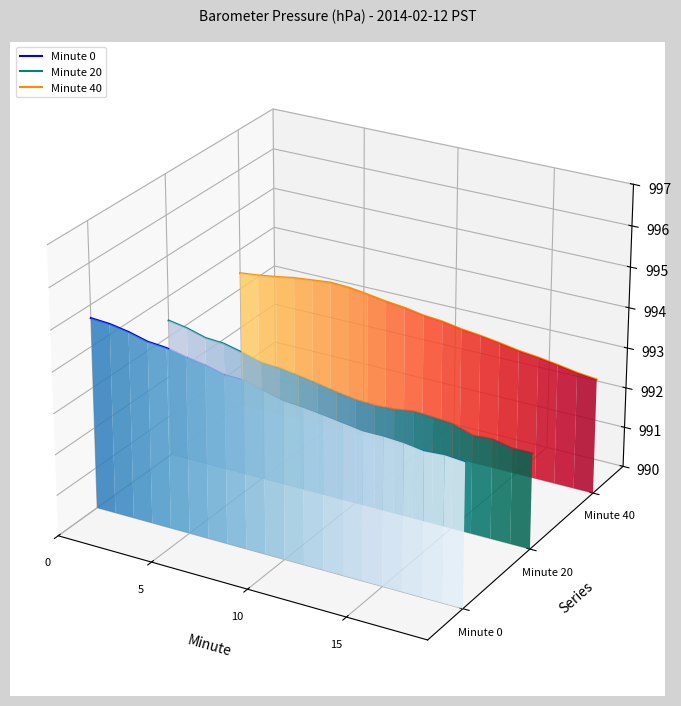

What are all the series names shown in the legend?

Minute 0, Minute 20, Minute 40